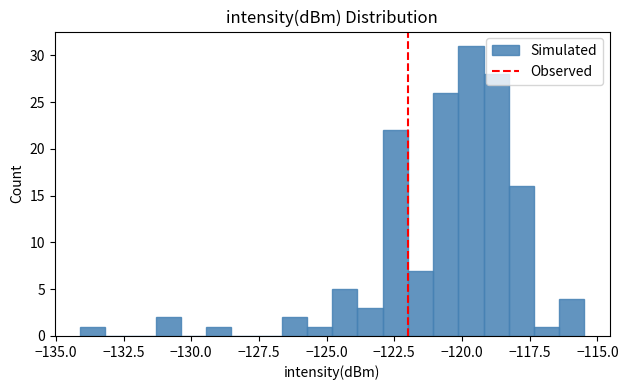

Read against the x-axis, roughly where is the centre of the tallest bar?

-119.5